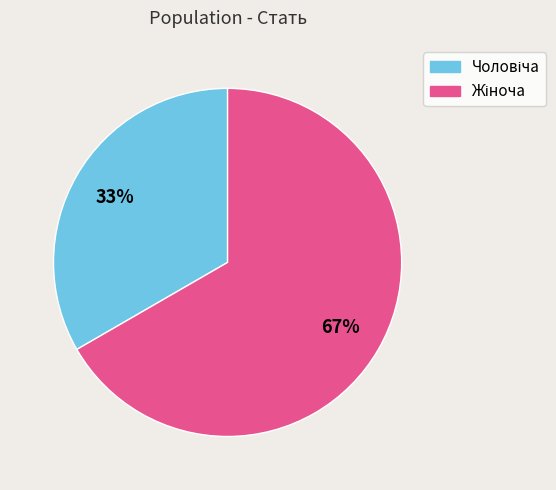

Does any single category account for the majority?

Yes